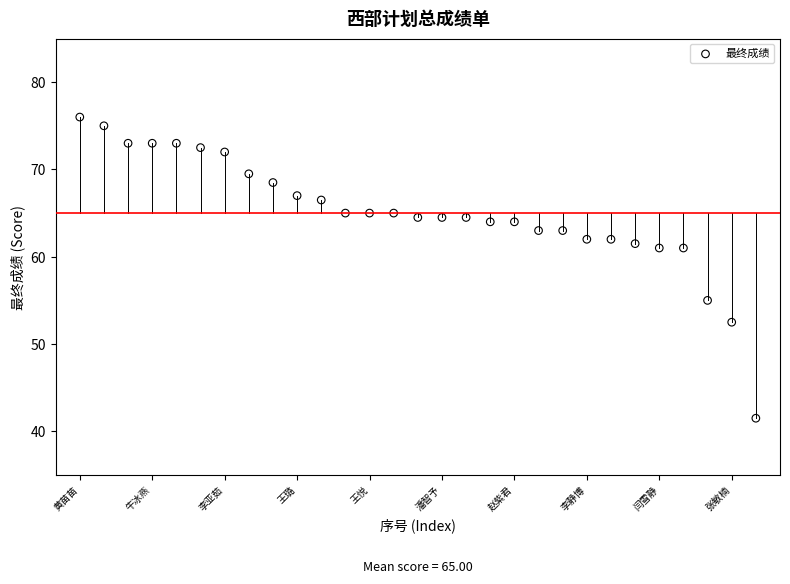

What is the range of Y values (max minus min)?

34.5